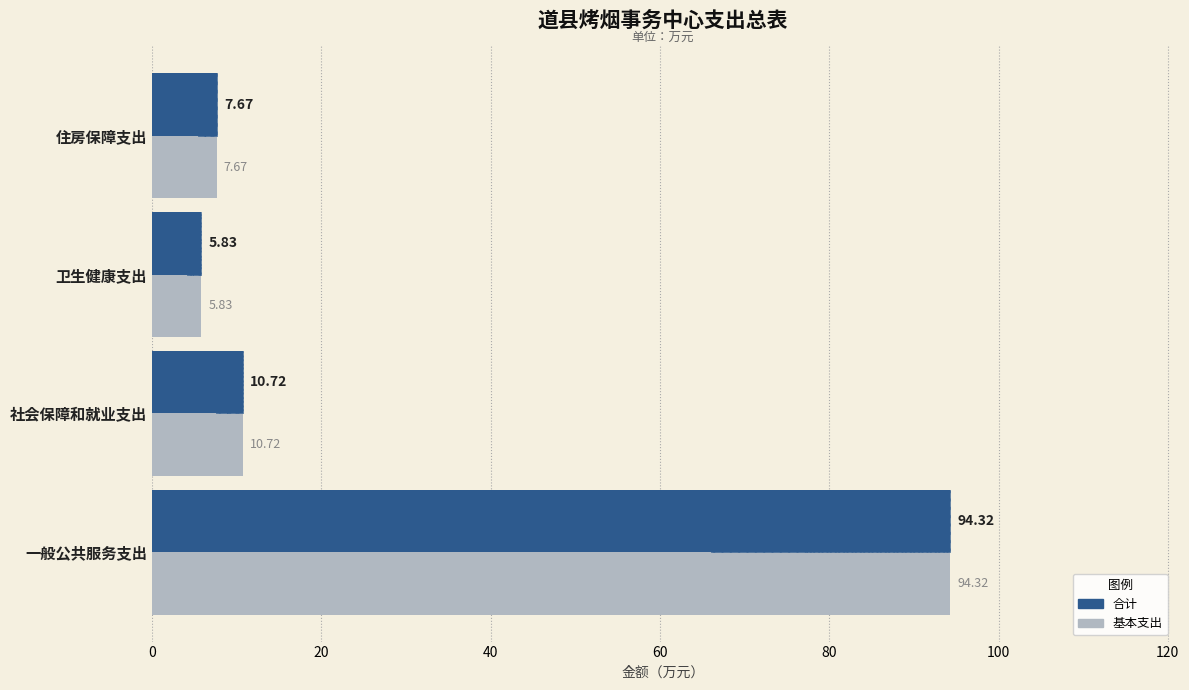

Is it true that 合计 equals 4.6 at 住房保障支出?

False